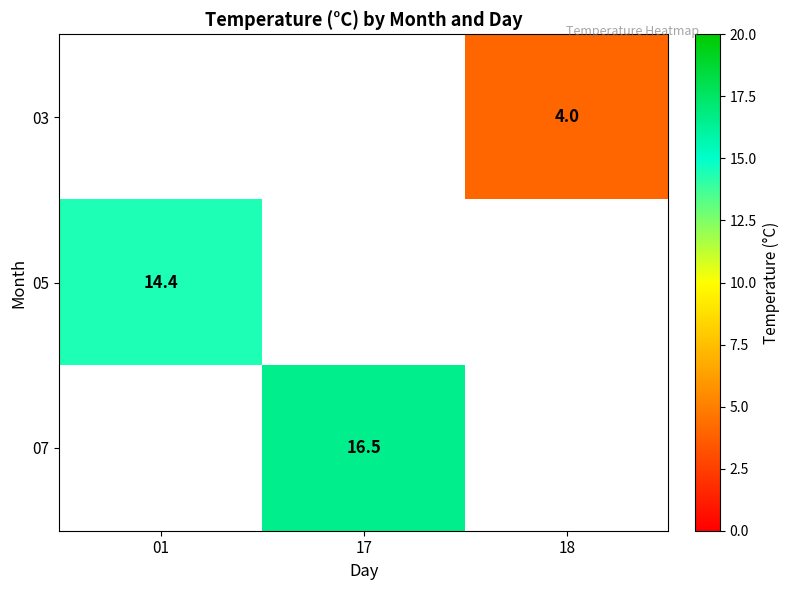

True or false: 03 has a value of 1.8 at 18.

False